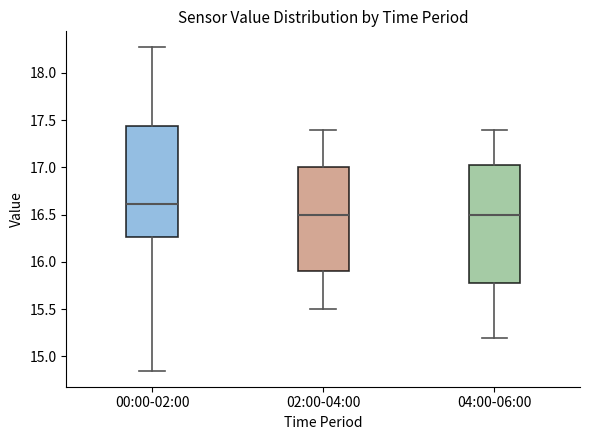

Reading left to right, transcribe this box plot: for each box, give where its median line is, the range the box spans, and where its two whiskers end, as read against the y-axis. The values are not printed on the chart, so give them approximately, as read against the axis.

00:00-02:00: median 16.60, box 16.25 to 17.45, whiskers 14.85 to 18.25
02:00-04:00: median 16.50, box 15.90 to 17.00, whiskers 15.50 to 17.40
04:00-06:00: median 16.50, box 15.80 to 17.05, whiskers 15.20 to 17.40